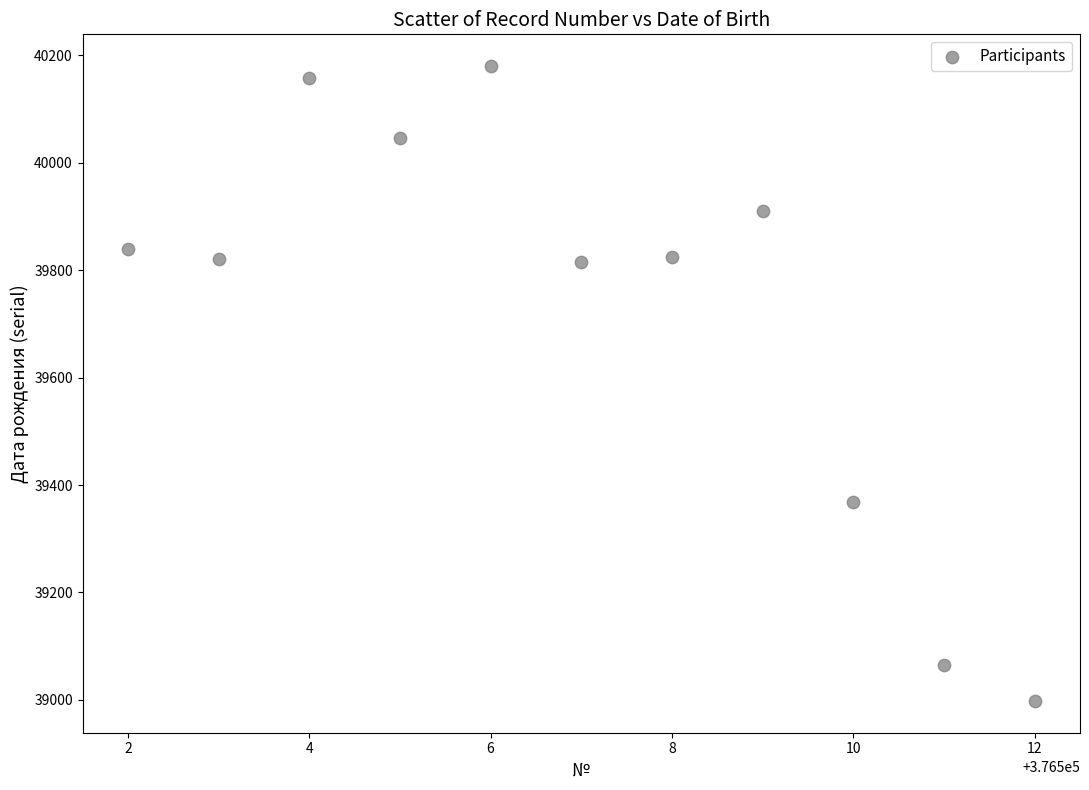

What is the range of Y values (max minus min)?

1182